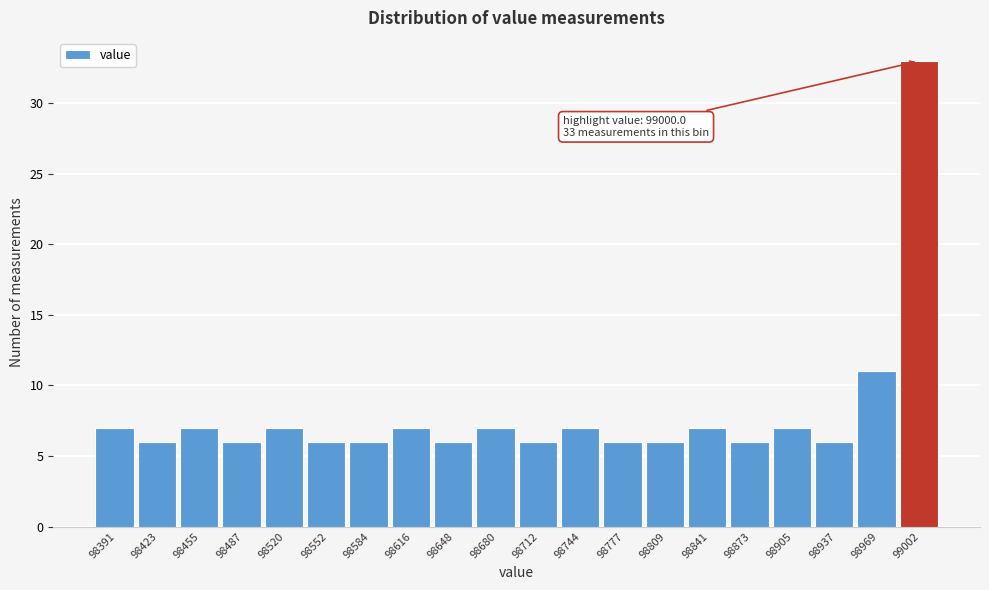

Over which range of the x-axis is the bar tallest?

98985 to 99020